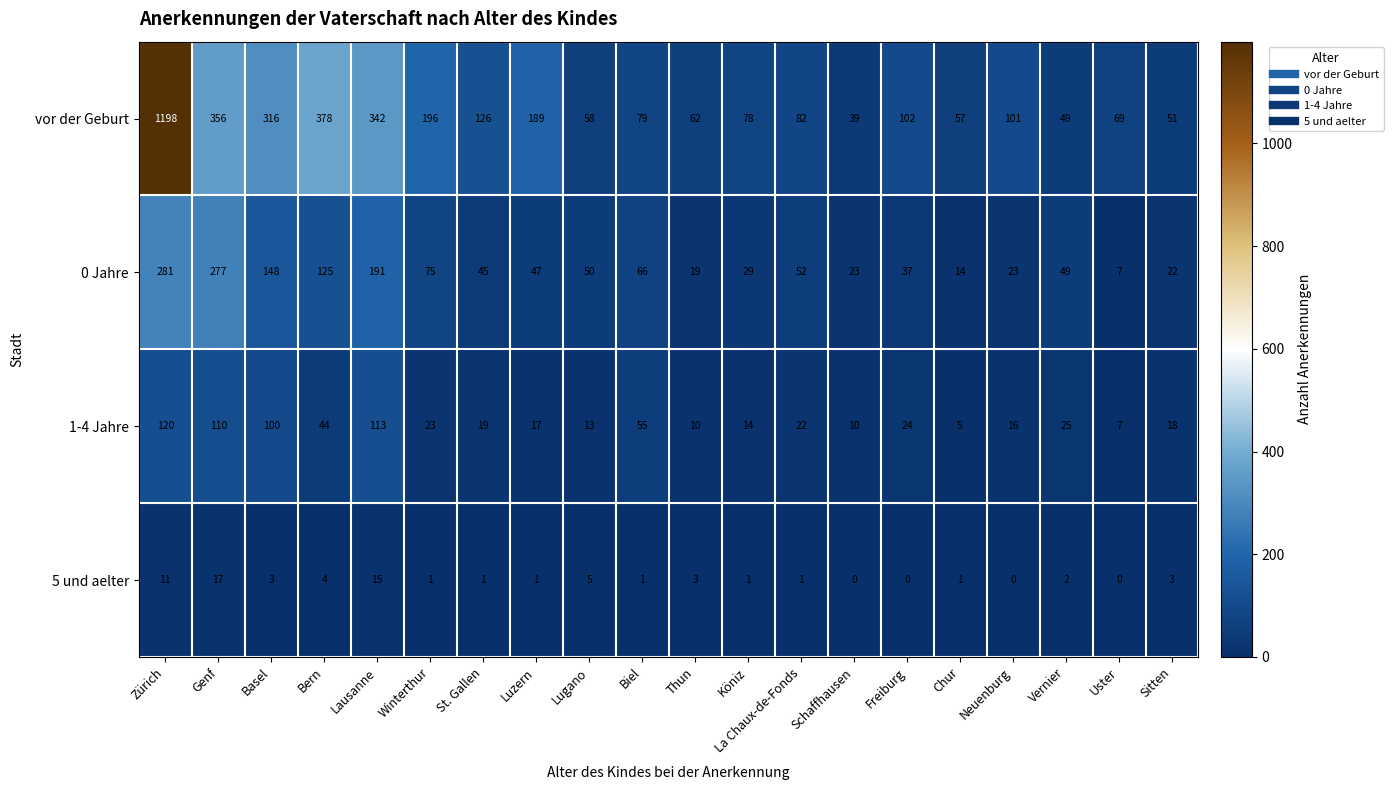

List the series in order of their overall mean, lowest first.

5 und aelter, 1-4 Jahre, 0 Jahre, vor der Geburt